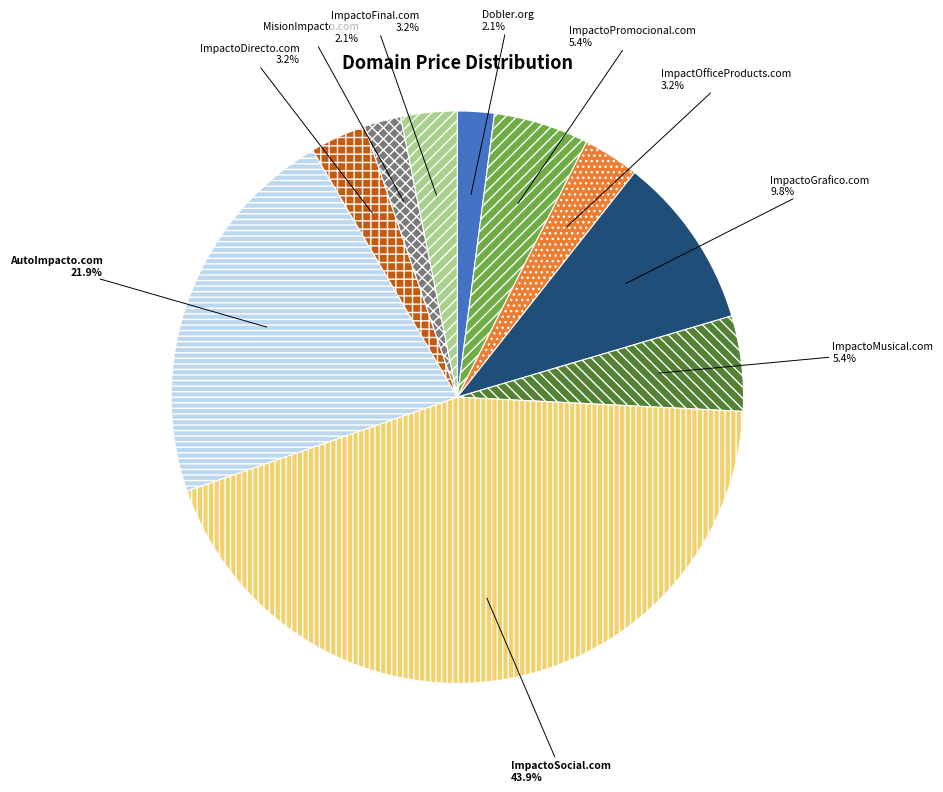

Count the number of slices in the pie.

10